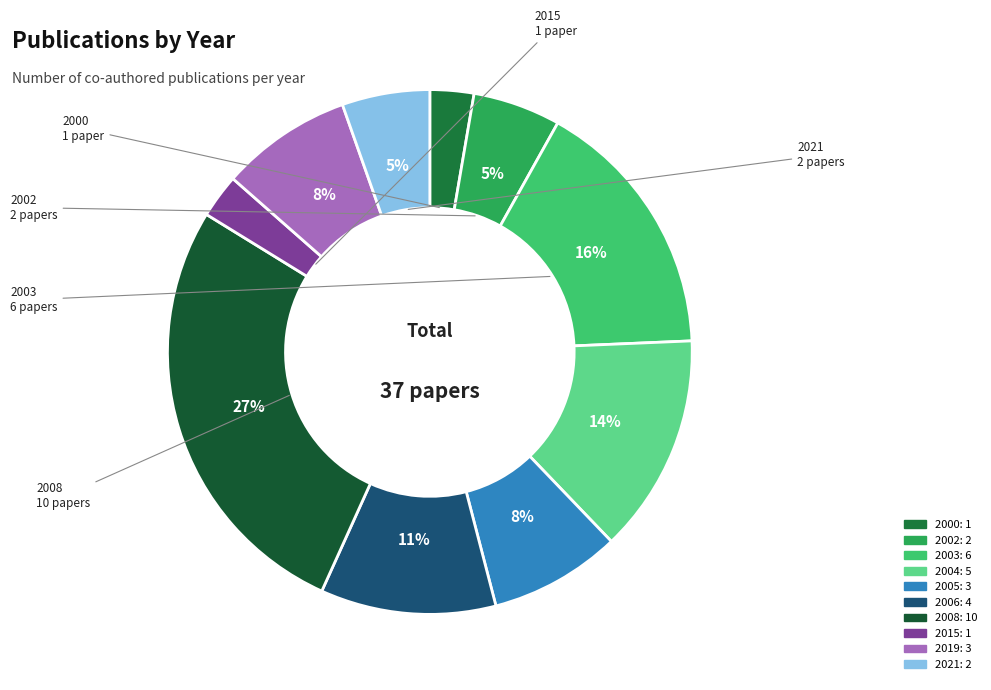

Count the number of slices in the pie.

10